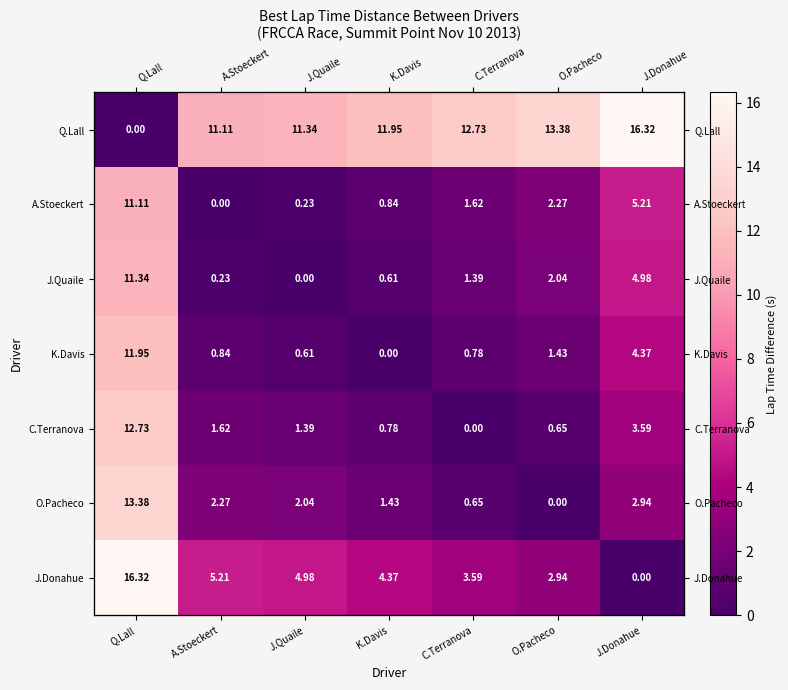

Rank the categories by O.Pacheco value from highest to lowest.

Q.Lall, J.Donahue, A.Stoeckert, J.Quaile, K.Davis, C.Terranova, O.Pacheco